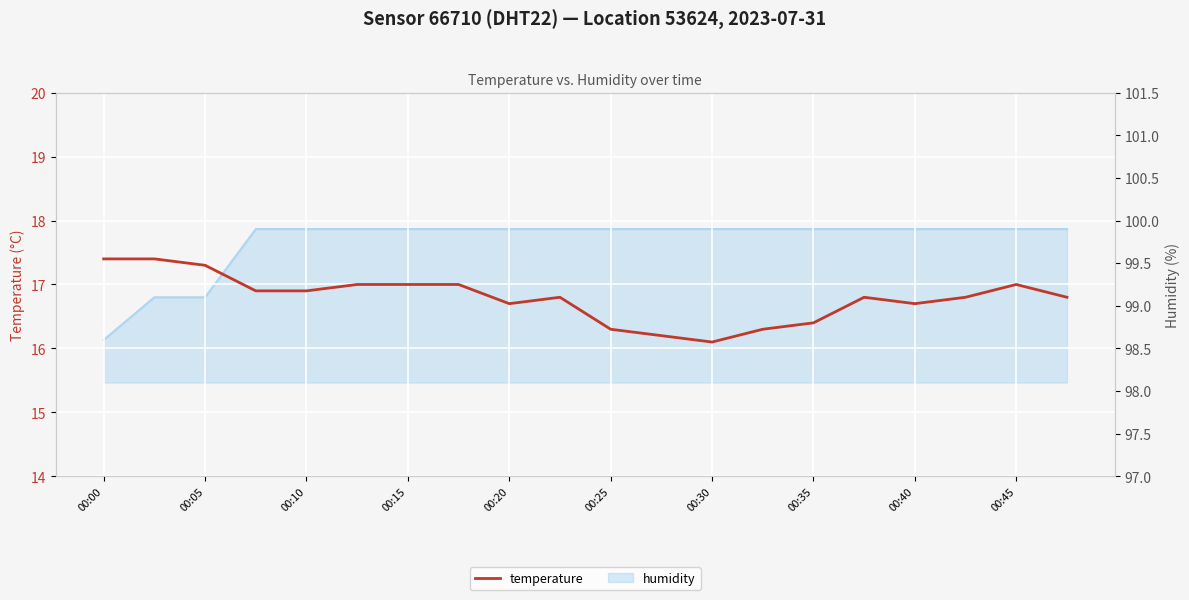

Is the value of humidity at 00:00 greater than the value of temperature at 00:25?

Yes